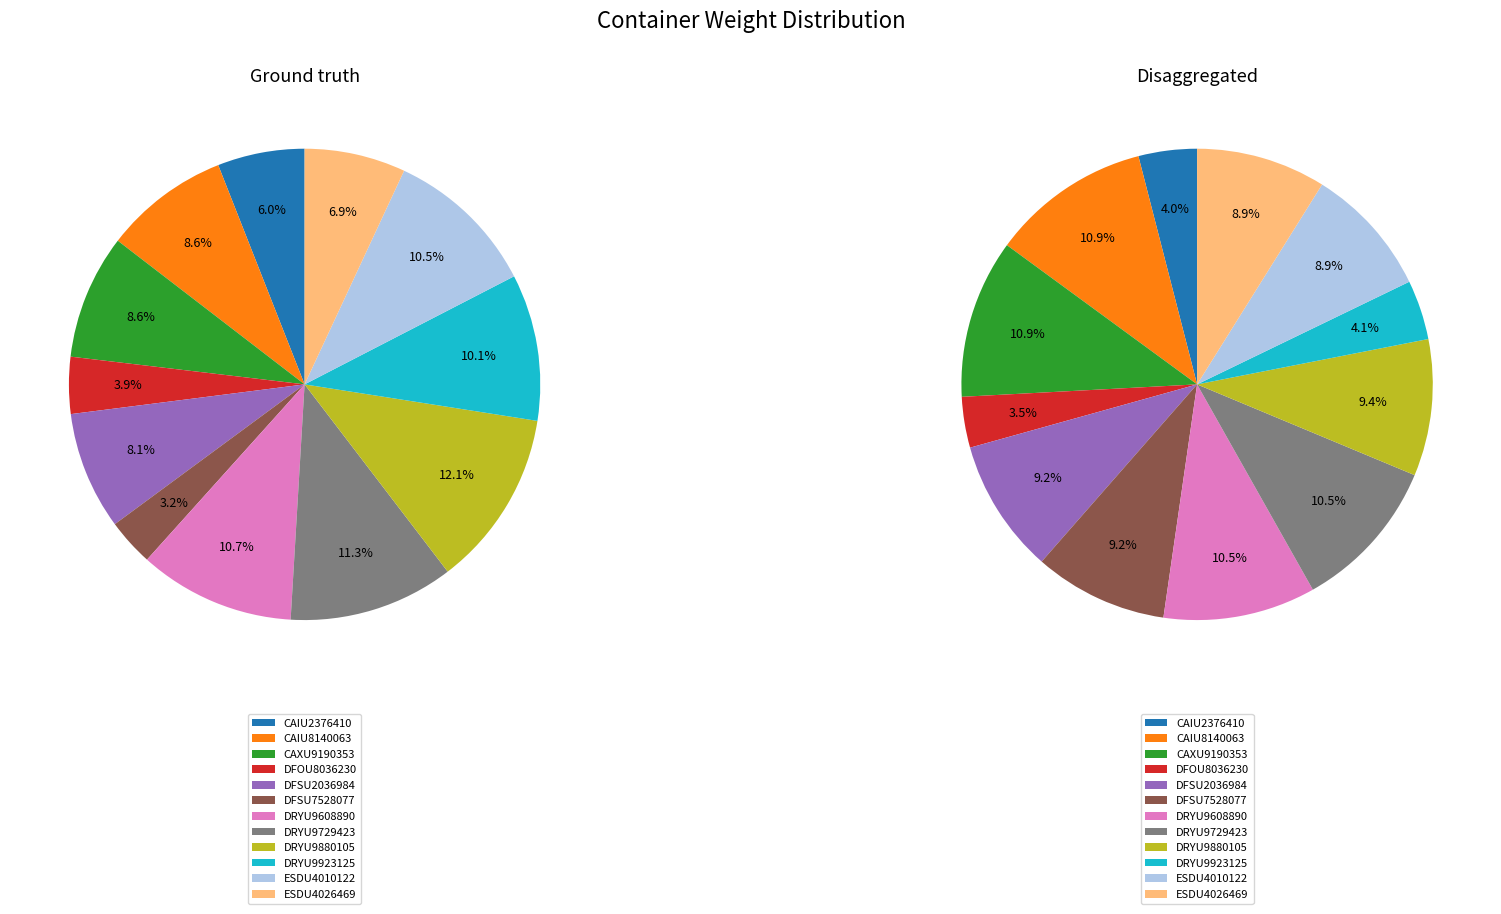

Between 4510 and 4510, which is larger?

4510